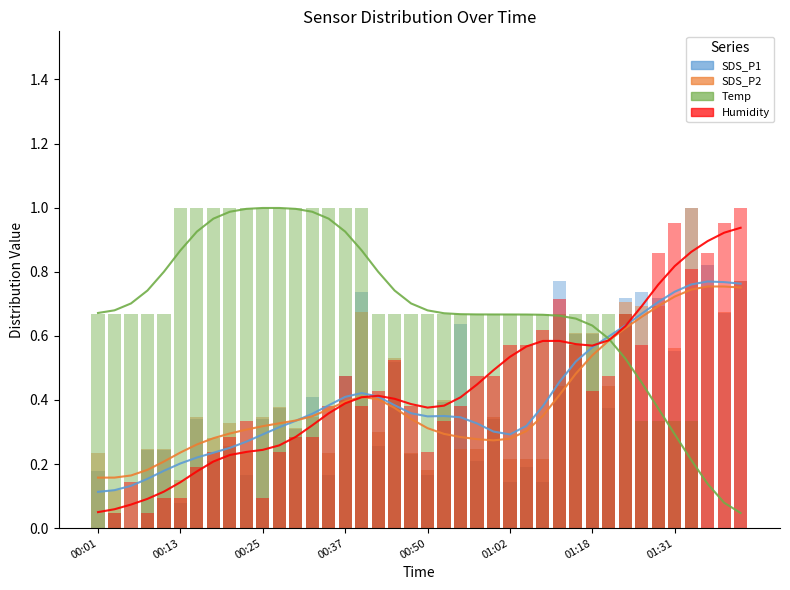

How many data points in SDS_P2 are above 0?

39